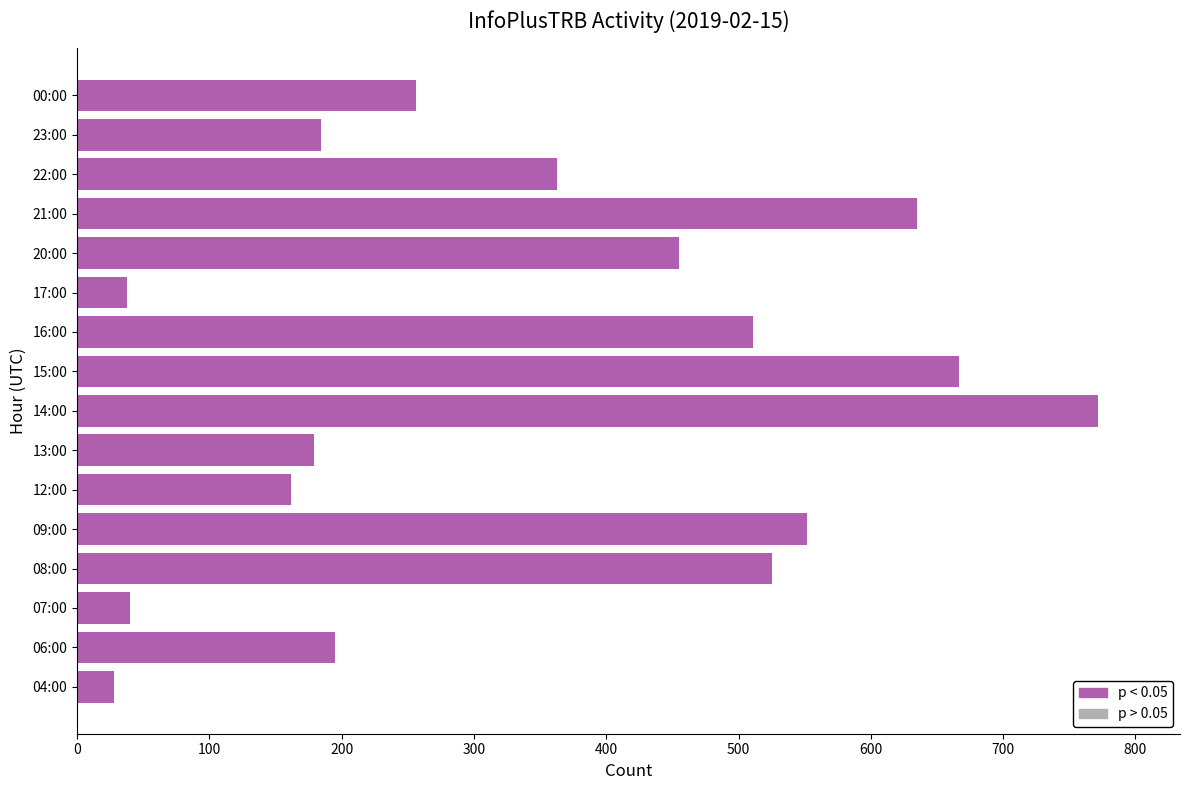

What is the difference between the maximum and minimum values?

744